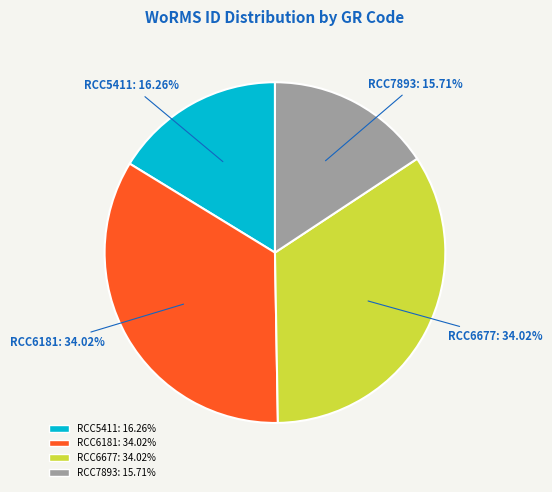

How many segments does this pie chart have?

4